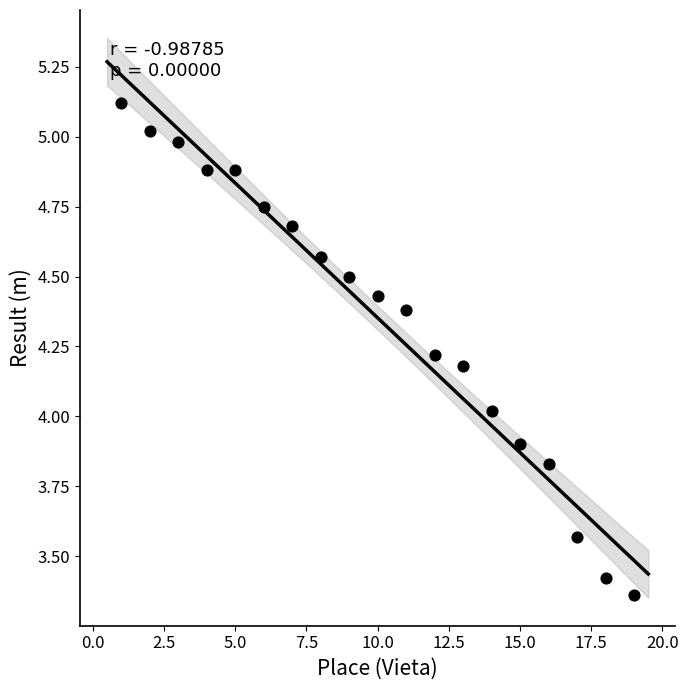

What is the range of Y values (max minus min)?

1.8